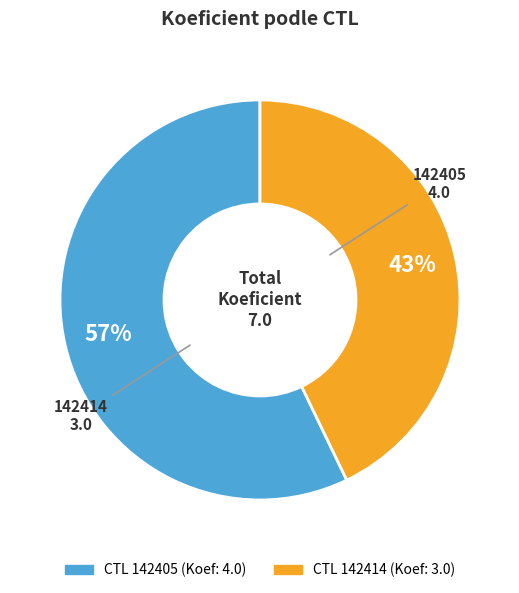

Is there any slice that represents more than half of the pie?

Yes